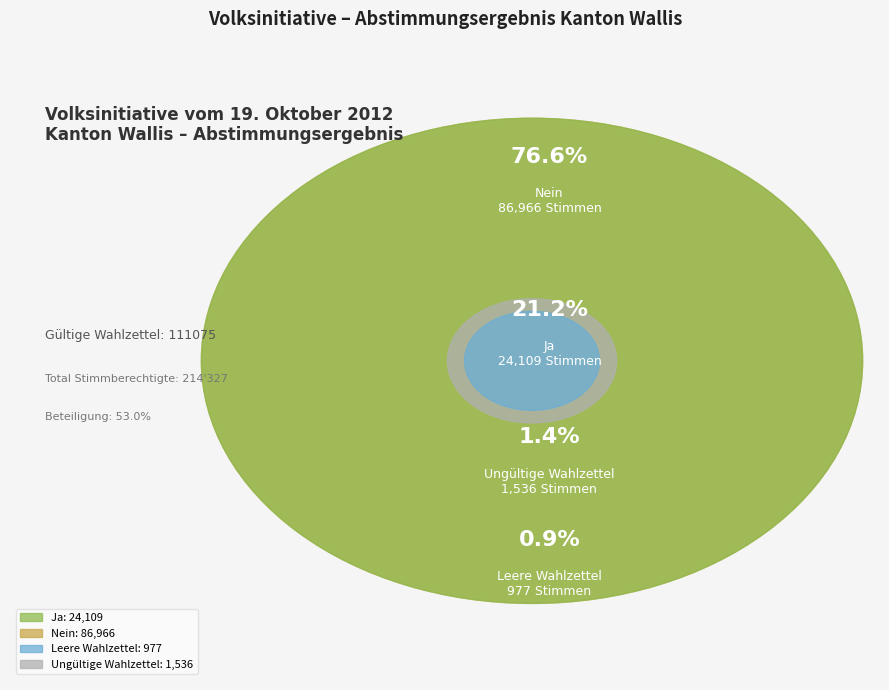

To the nearest percent, what is the combined percentage of Nein and Ja?

98%